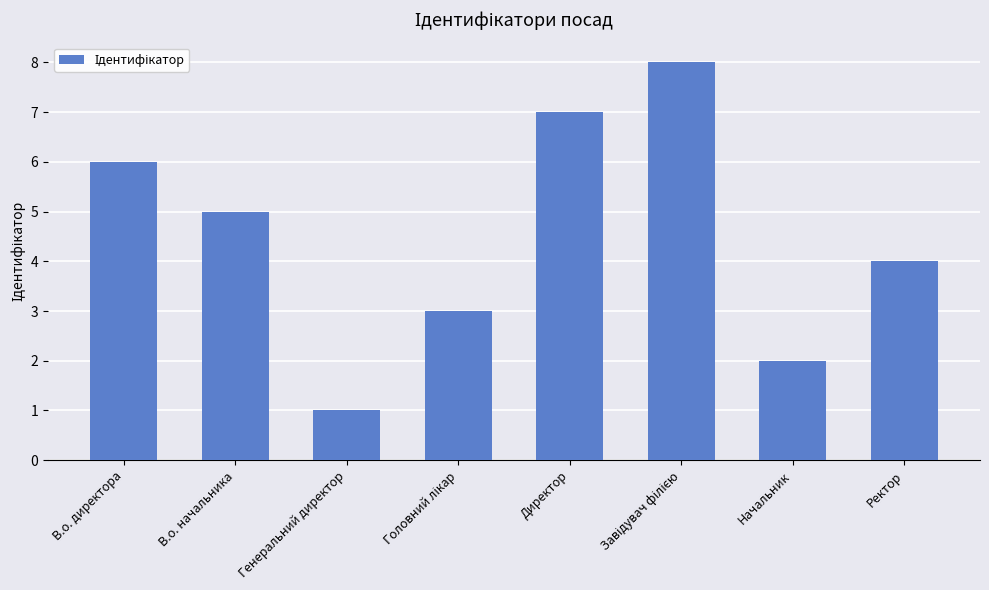

Which category has the lowest value across all series?

Генеральний директор